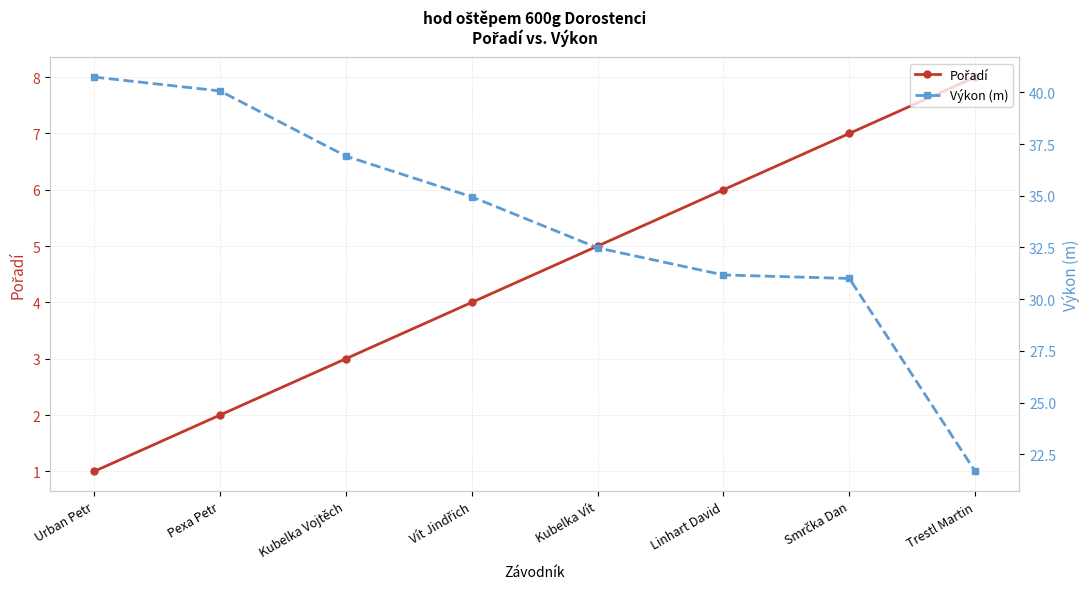

What is the minimum value for Výkon (m)?

21.7